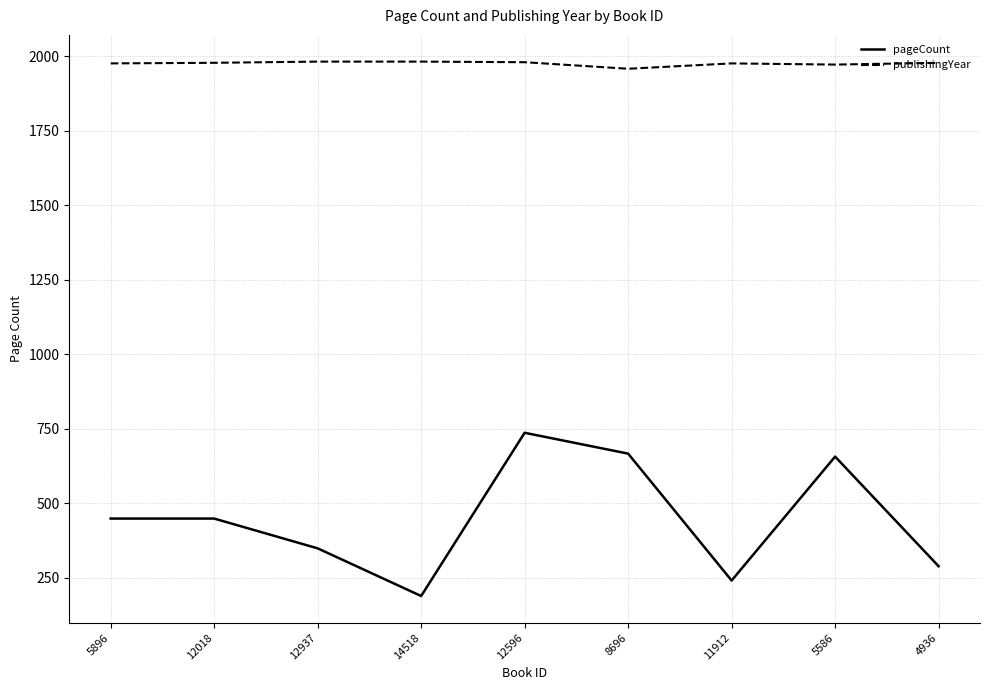

How many categories are shown in the chart?

9